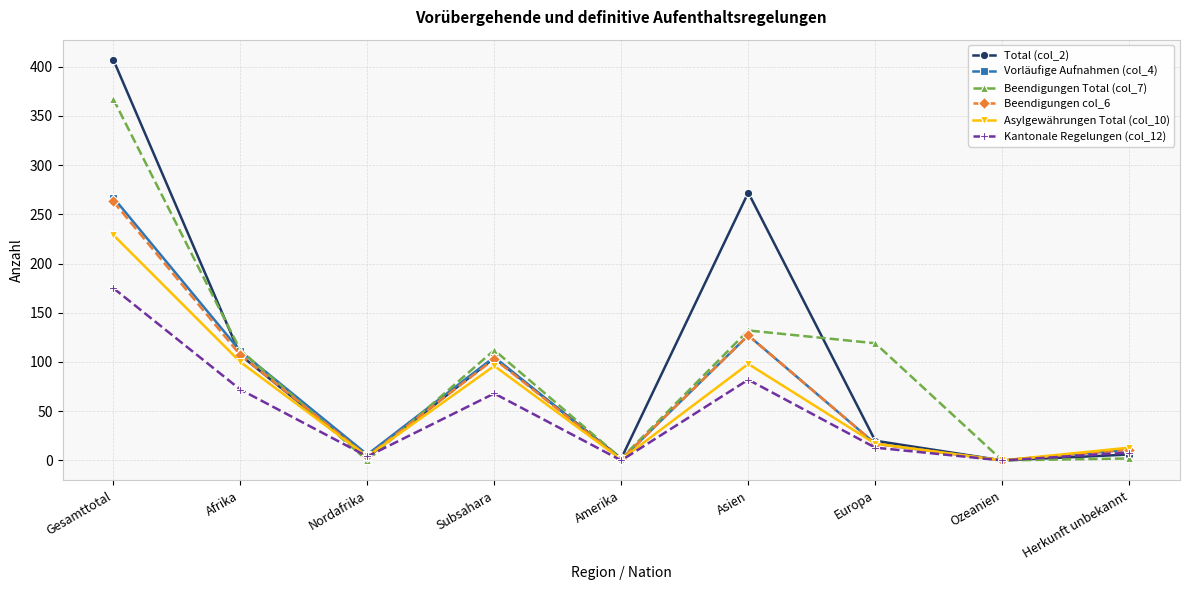

Does the chart have visible grid lines?

Yes